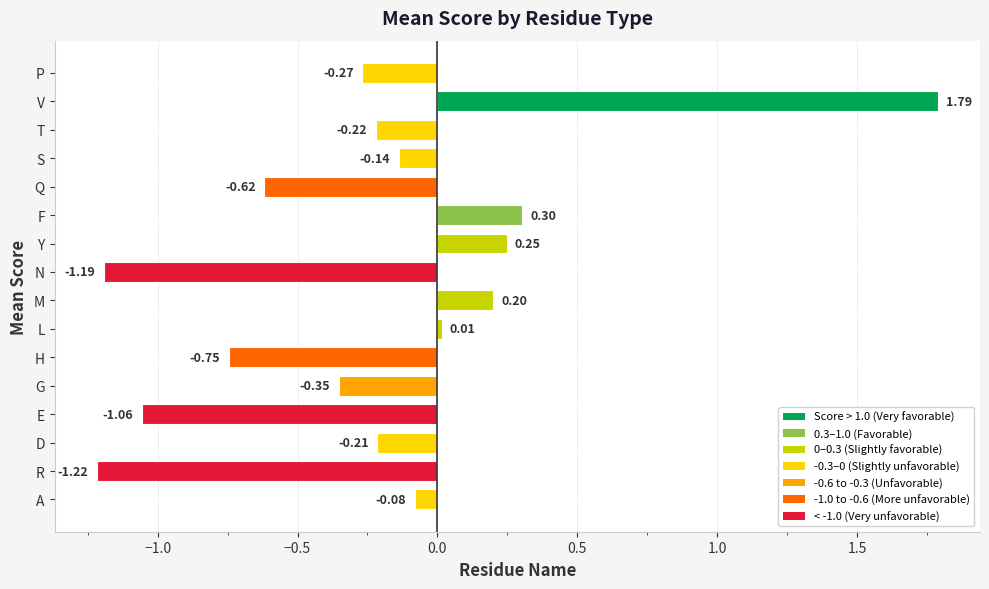

How many data points are less than 0?

11